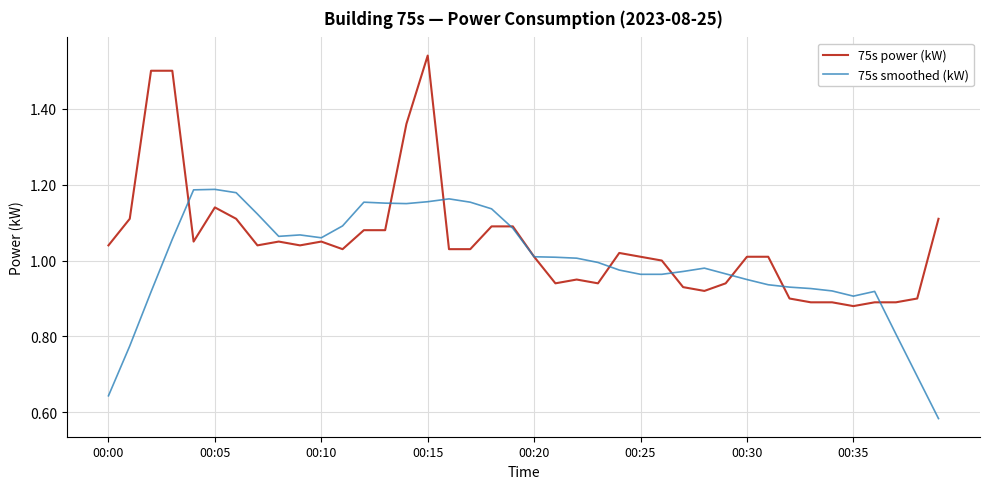

List the series in order of their overall mean, highest first.

75s power (kW), 75s smoothed (kW)